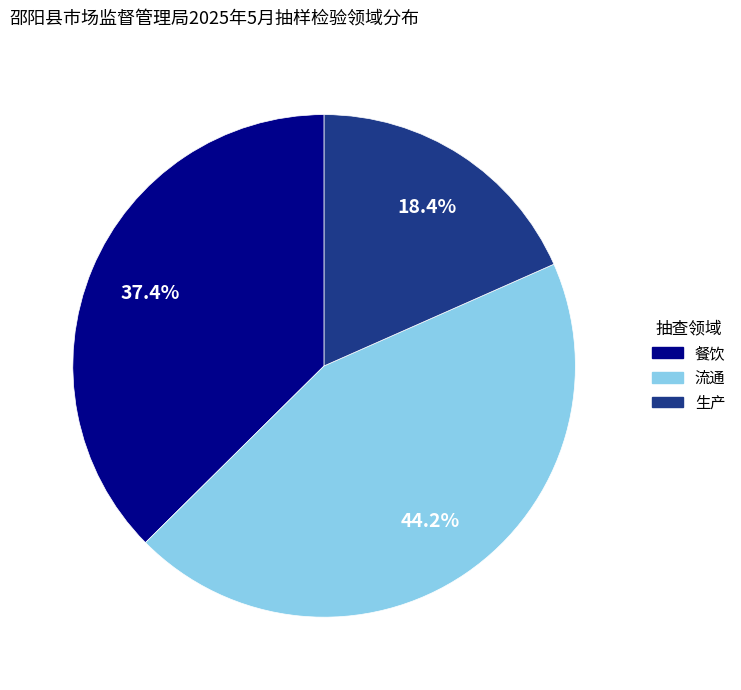

What percentage is the 流通 slice, to the nearest percent?

44%